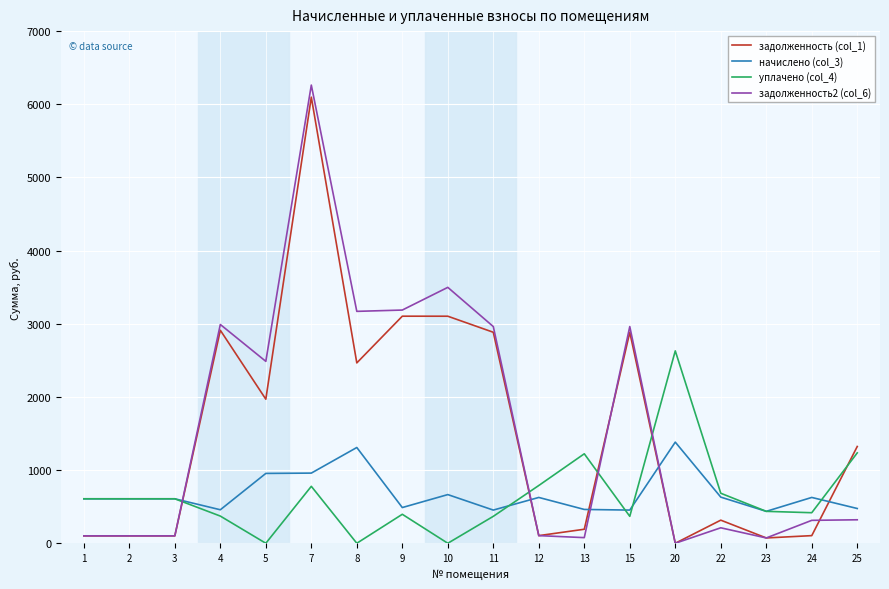

Is the value of задолженность2 (col_6) at 7 greater than the value of задолженность (col_1) at 23?

Yes